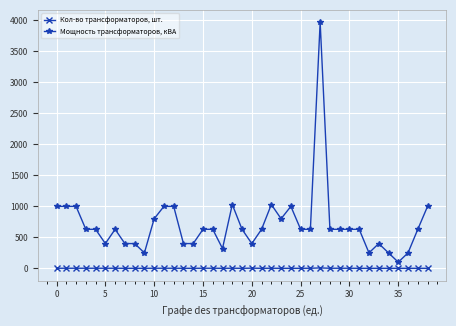

What is the difference between the second highest and minimum values in the Кол-во трансформаторов, шт. series?

2